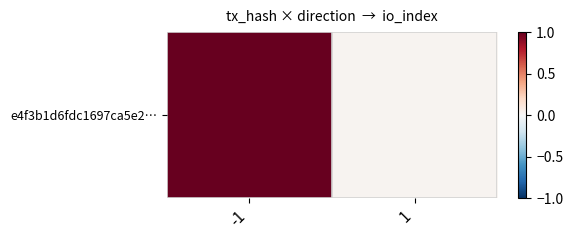

List the labels in order of value, largest first.

-1, 1